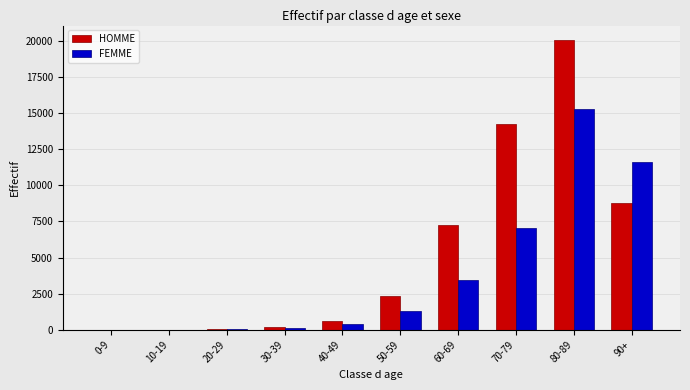

Does the chart contain stacked bars?

No